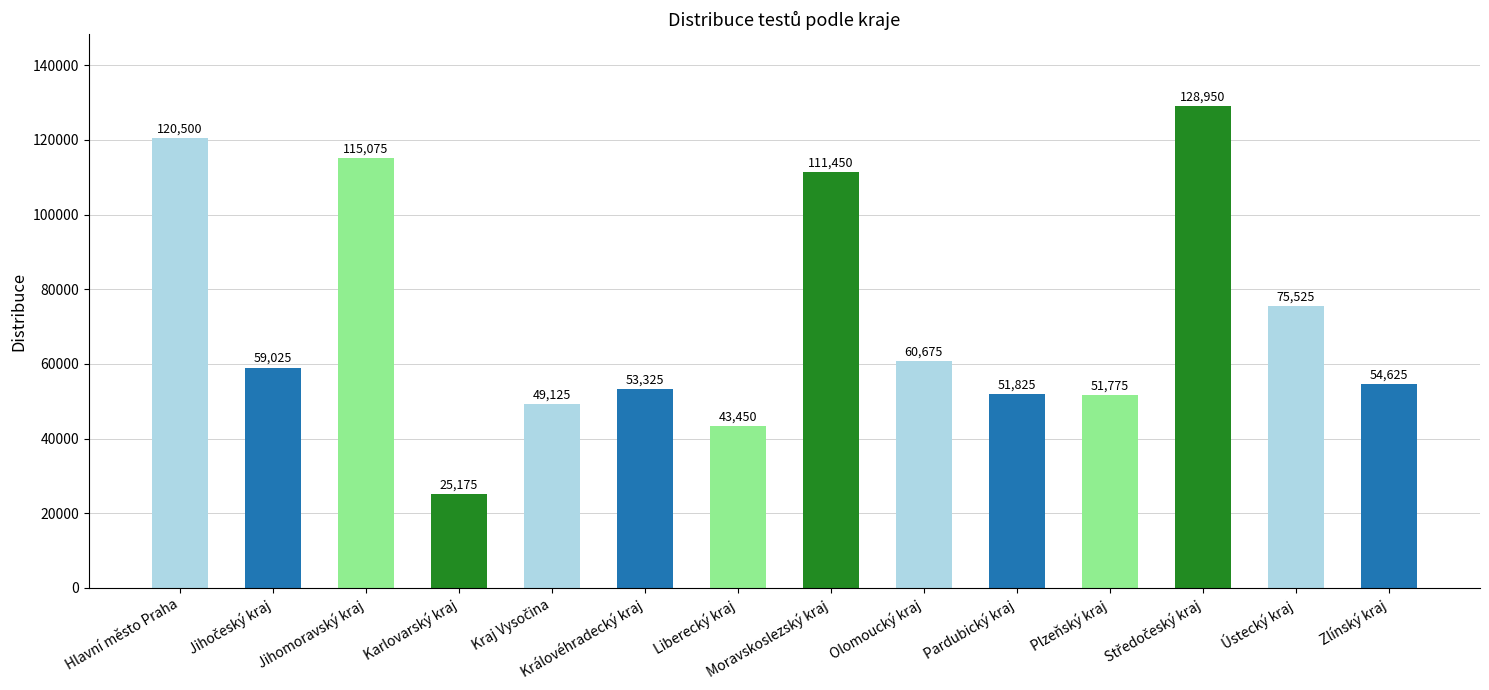

Are the bars horizontal?

No